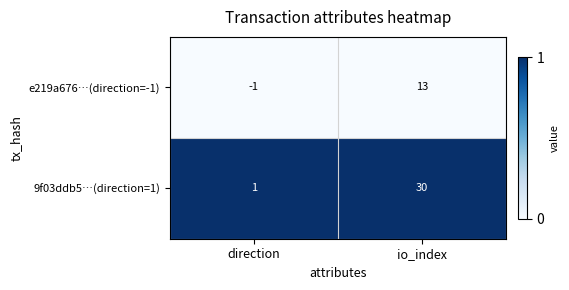

At how many categories does at least one series exceed 0?

2